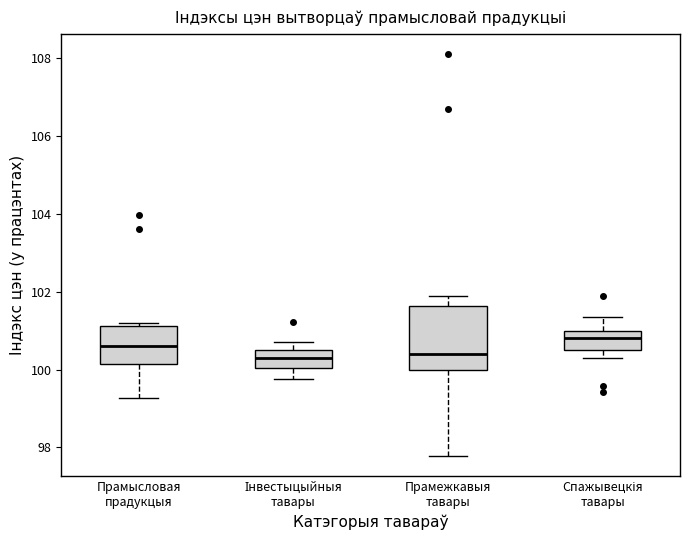

Reading left to right, read every box against the y-axis: the position of its median line, the range the box covers, and the ends of its whiskers. The values are not printed on the chart, so give them approximately, as read against the axis.

Прамысловая прадукцыя: median 100.6, box 100.2 to 101.2, whiskers 99.2 to 101.2 (just above the box's upper edge)
Інвестыцыйныя тавары: median 100.4 (inside the box), box 100.0 to 100.4, whiskers 99.8 to 100.8
Прамежкавыя тавары: median 100.4, box 100.0 to 101.6, whiskers 97.8 to 102.0
Спажывецкія тавары: median 100.8, box 100.6 to 101.0, whiskers 100.4 to 101.4